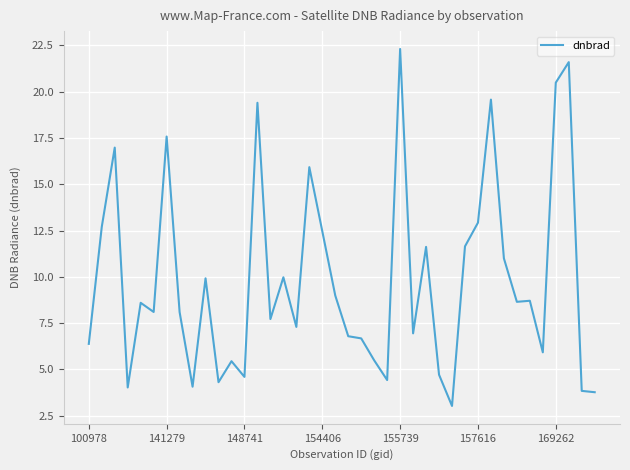

What is the greatest value displayed?

22.3